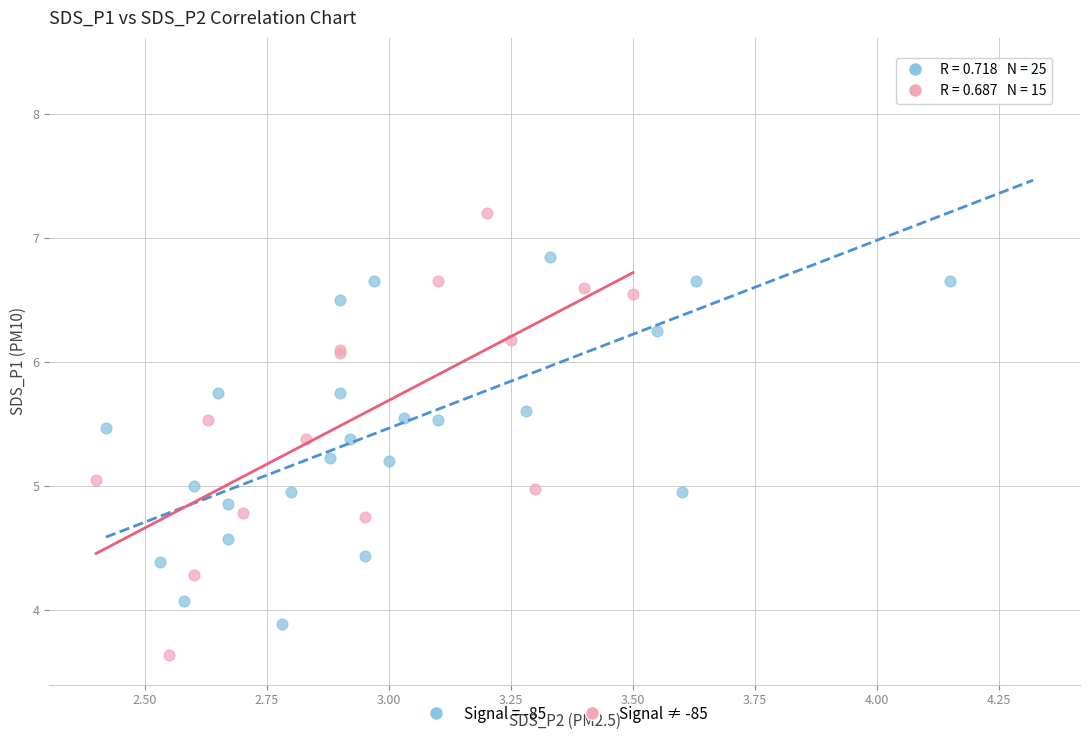

Which series contains the lowest Y value?

Signal ≠ -85